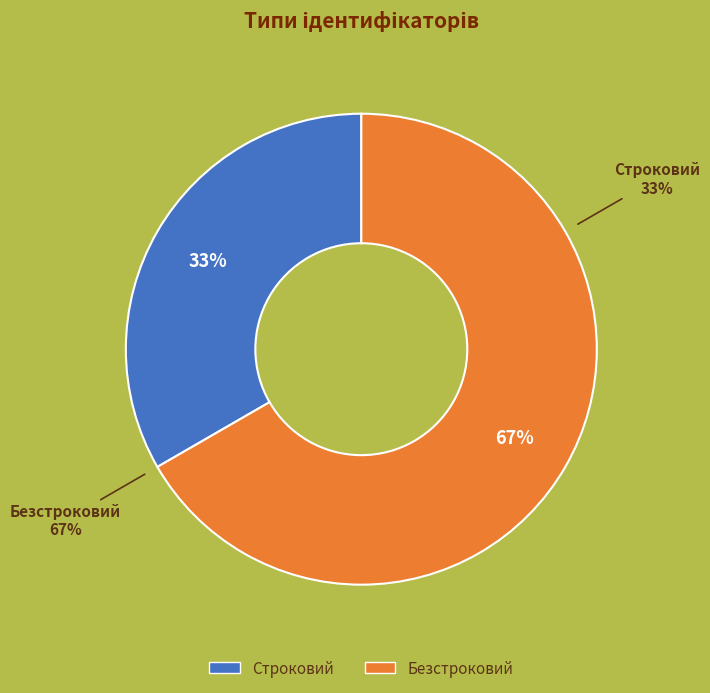

What percentage is the Безстроковий slice, to the nearest percent?

67%